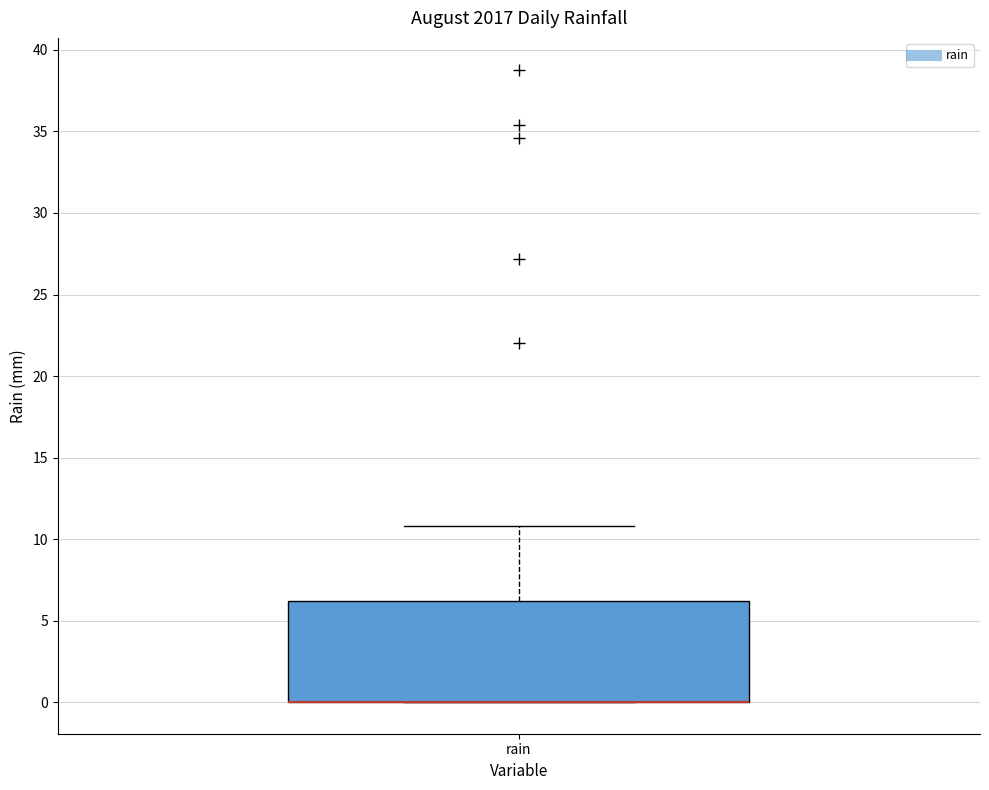

Transcribe this box plot: give where the median line is, the range the box spans, and where the two whiskers end, as read against the y-axis. The values are not printed on the chart, so give them approximately, as read against the axis.

median 0 (drawn on the box's lower edge), box 0 to 6, whiskers 0 to 11